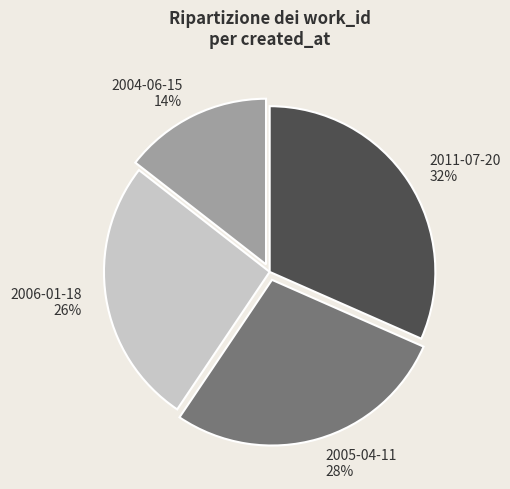

To the nearest percent, what is the average slice percentage?

25%